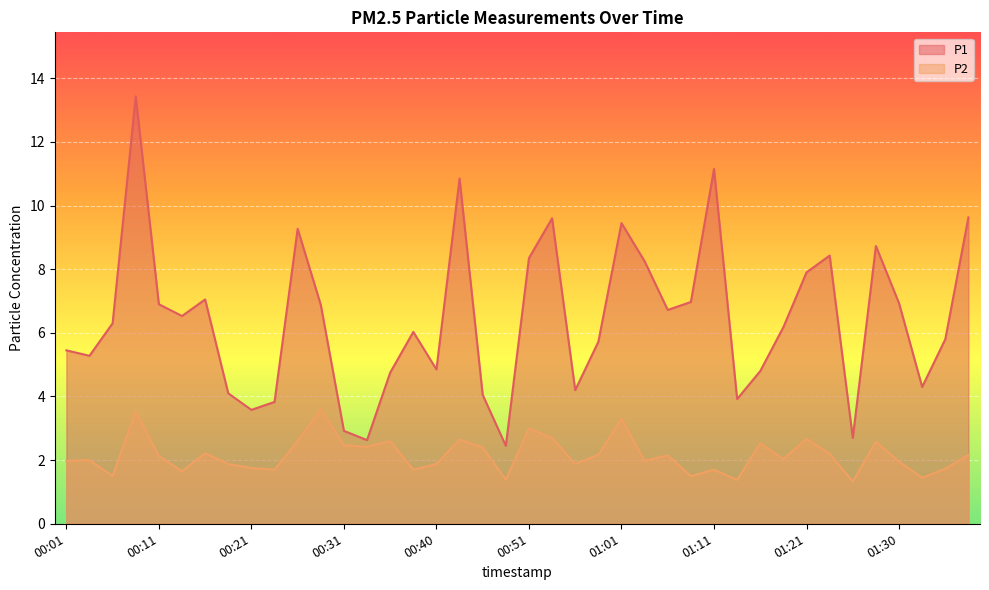

What is the spread (max minus min) of values at 00:58?

3.5